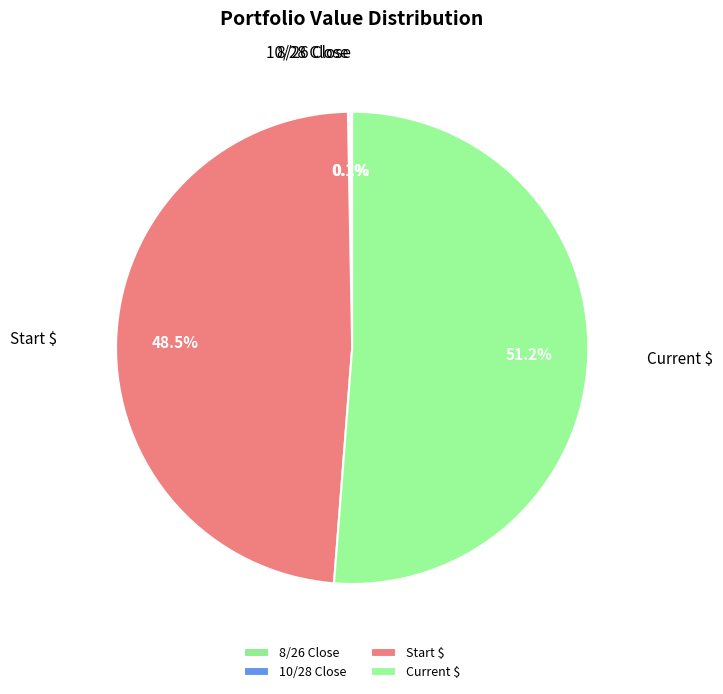

Which category has the biggest portion of the pie?

Current $